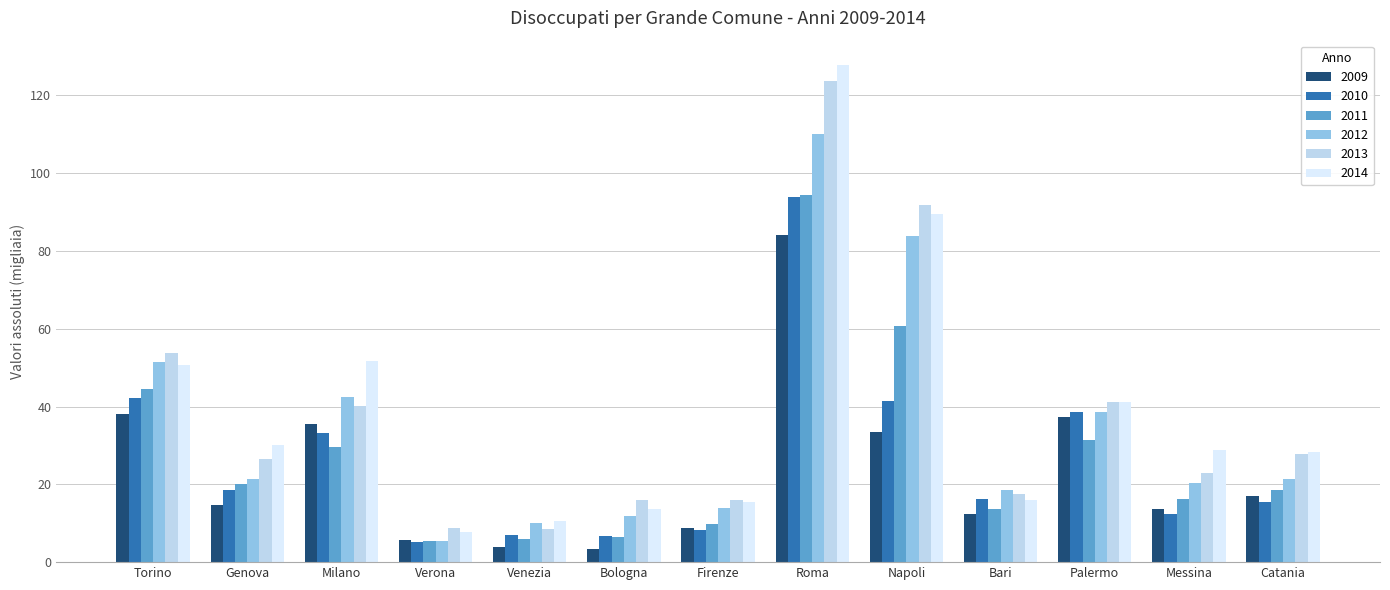

Which series has the largest total across all categories?

2014